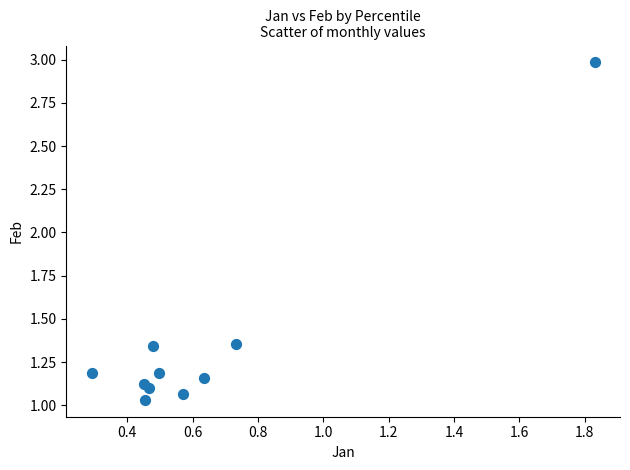

What is the range of X values (max minus min)?

1.5